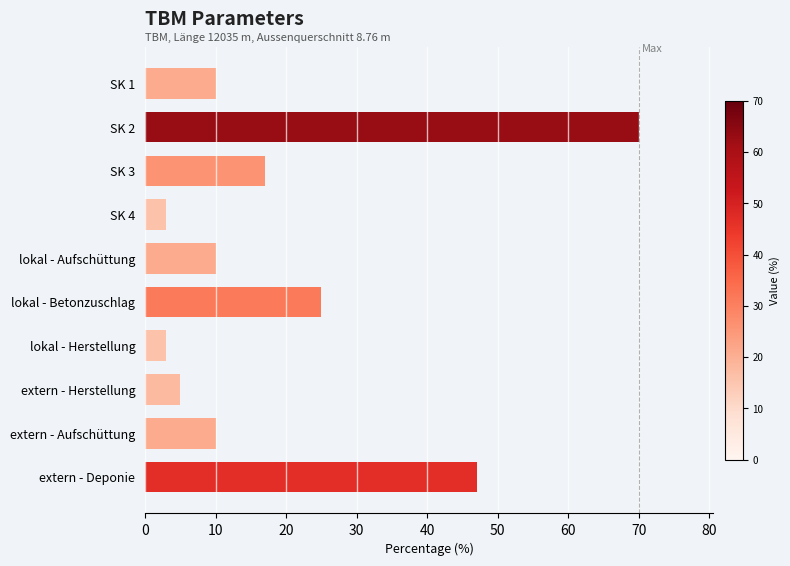

What is the sum of all values?

200